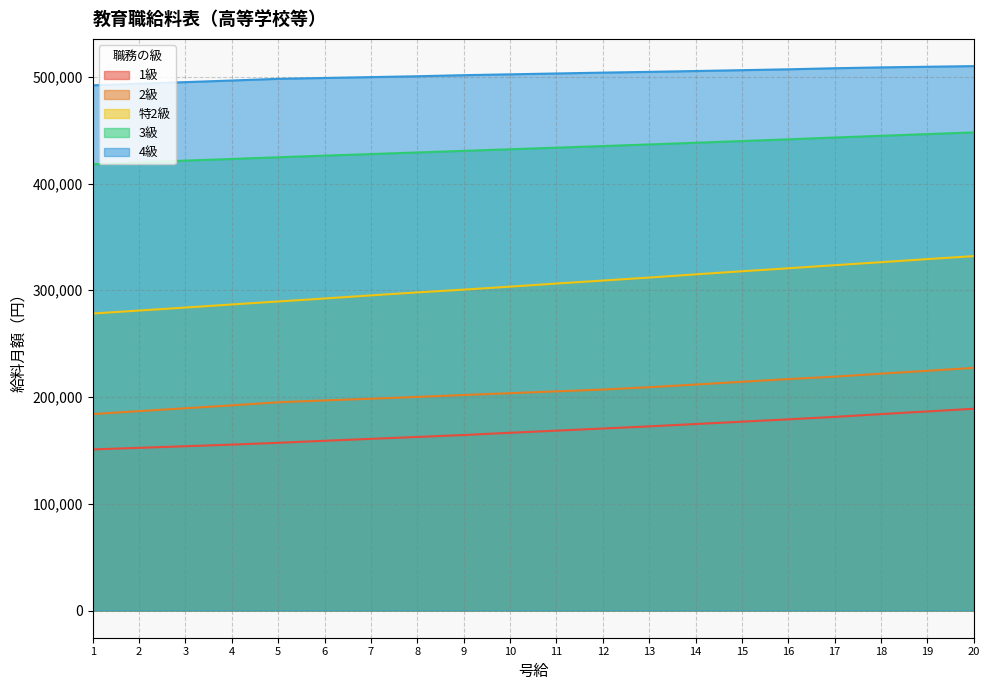

Reading left to right, transcribe all the data shown in this chart.

1級: 1=150900	2=152400	3=153900	4=155400	5=157100	6=159000	7=160800	8=162600	9=164400	10=166500	11=168500	12=170500	13=172500	14=174700	15=176900	16=179100	17=181400	18=184000	19=186500	20=189000
2級: 1=184000	2=186800	3=189500	4=192200	5=195100	6=196800	7=198400	8=200100	9=201900	10=203600	11=205300	12=207000	13=209200	14=211700	15=214300	16=216800	17=219100	18=221900	19=224600	20=227300
特2級: 1=278200	2=281000	3=283800	4=286700	5=289500	6=292300	7=295200	8=298000	9=300600	10=303400	11=306300	12=309100	13=311900	14=314900	15=317800	16=320600	17=323500	18=326300	19=329200	20=332000
3級: 1=418000	2=419800	3=421500	4=423000	5=424600	6=426100	7=427600	8=429100	9=430600	10=432100	11=433600	12=435100	13=436600	14=438200	15=439800	16=441400	17=443100	18=444700	19=446300	20=447900
4級: 1=492000	2=493500	3=495000	4=496500	5=498100	6=498900	7=499700	8=500500	9=501500	10=502300	11=503100	12=503900	13=504600	14=505400	15=506200	16=507000	17=508000	18=508800	19=509400	20=510000